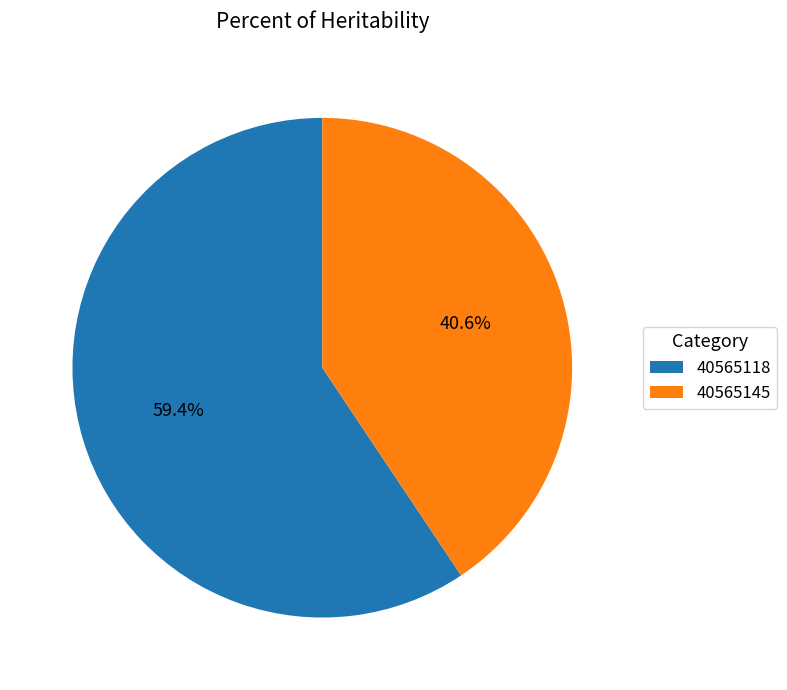

What is the largest slice in the pie chart?

40565118